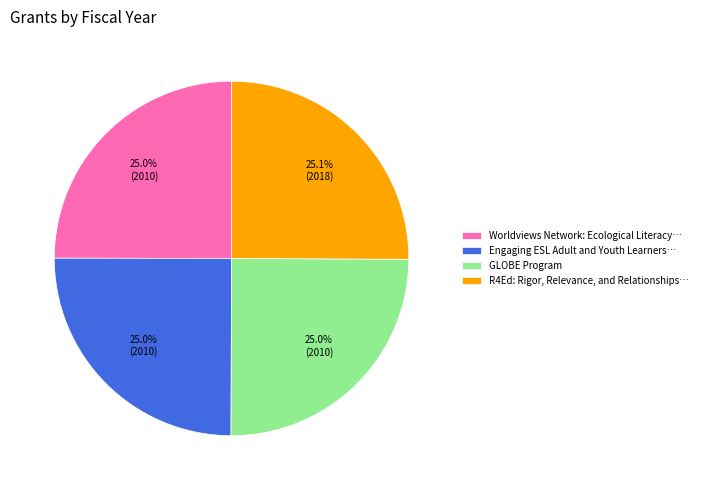

Combined, what portion of the pie is R4Ed: Rigor, Relevance, and Relationships… and Engaging ESL Adult and Youth Learners…?

50.0%